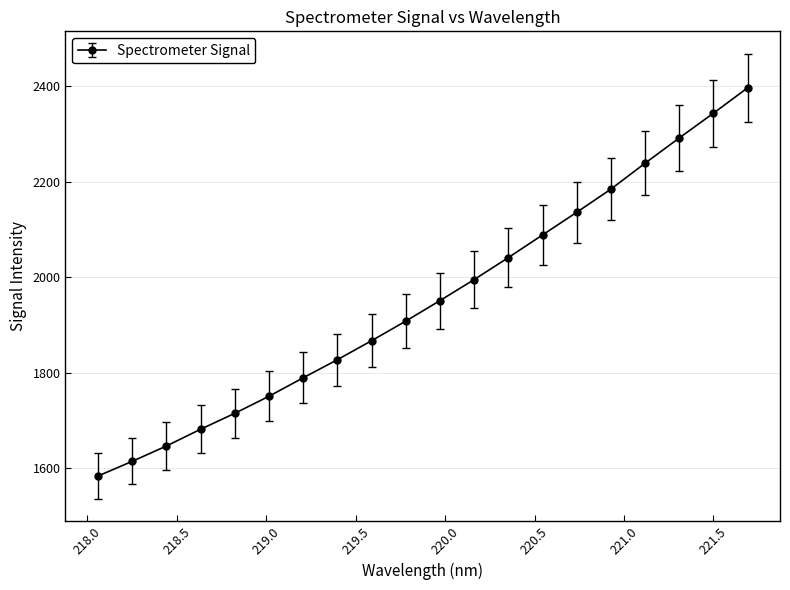

What is the difference between the second highest and second lowest values?

729.2